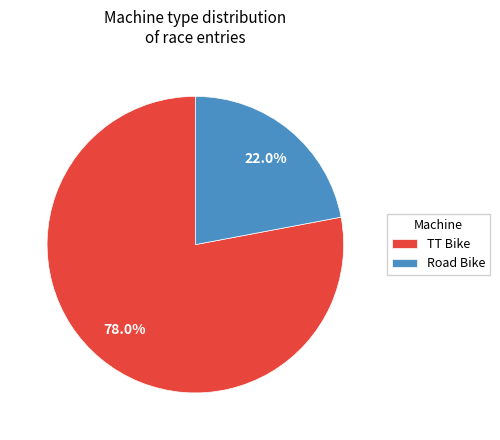

Which category accounts for the majority?

TT Bike